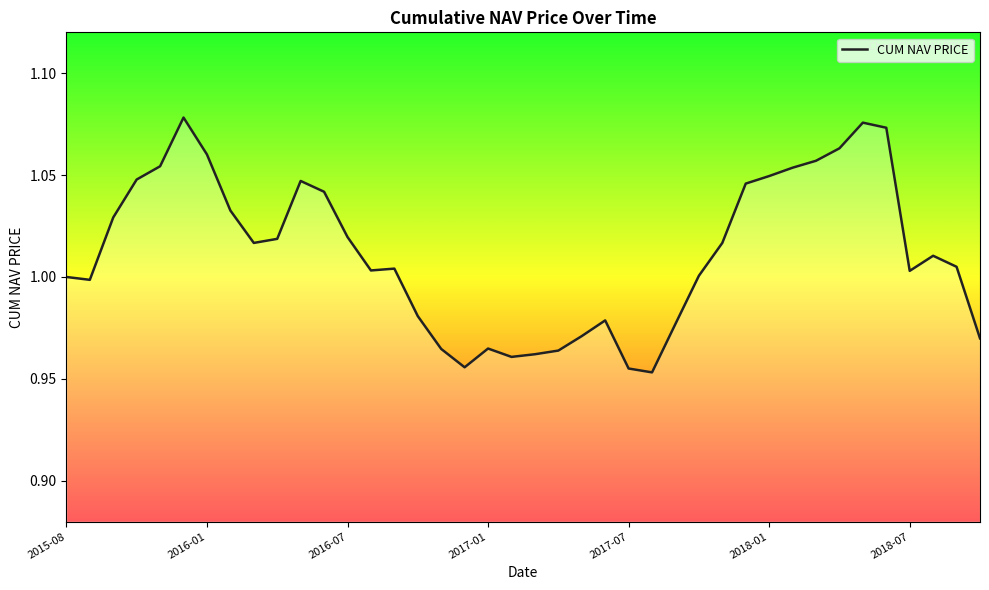

Does the chart display data point markers on the line(s)?

No